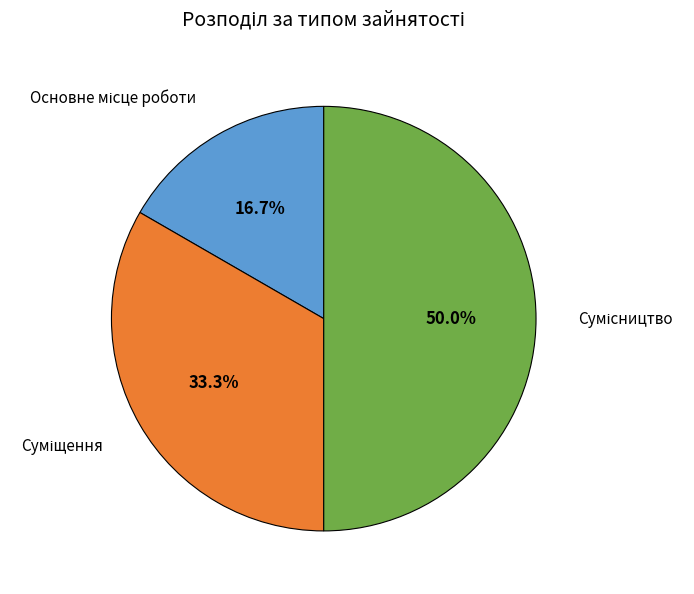

How many segments does this pie chart have?

3